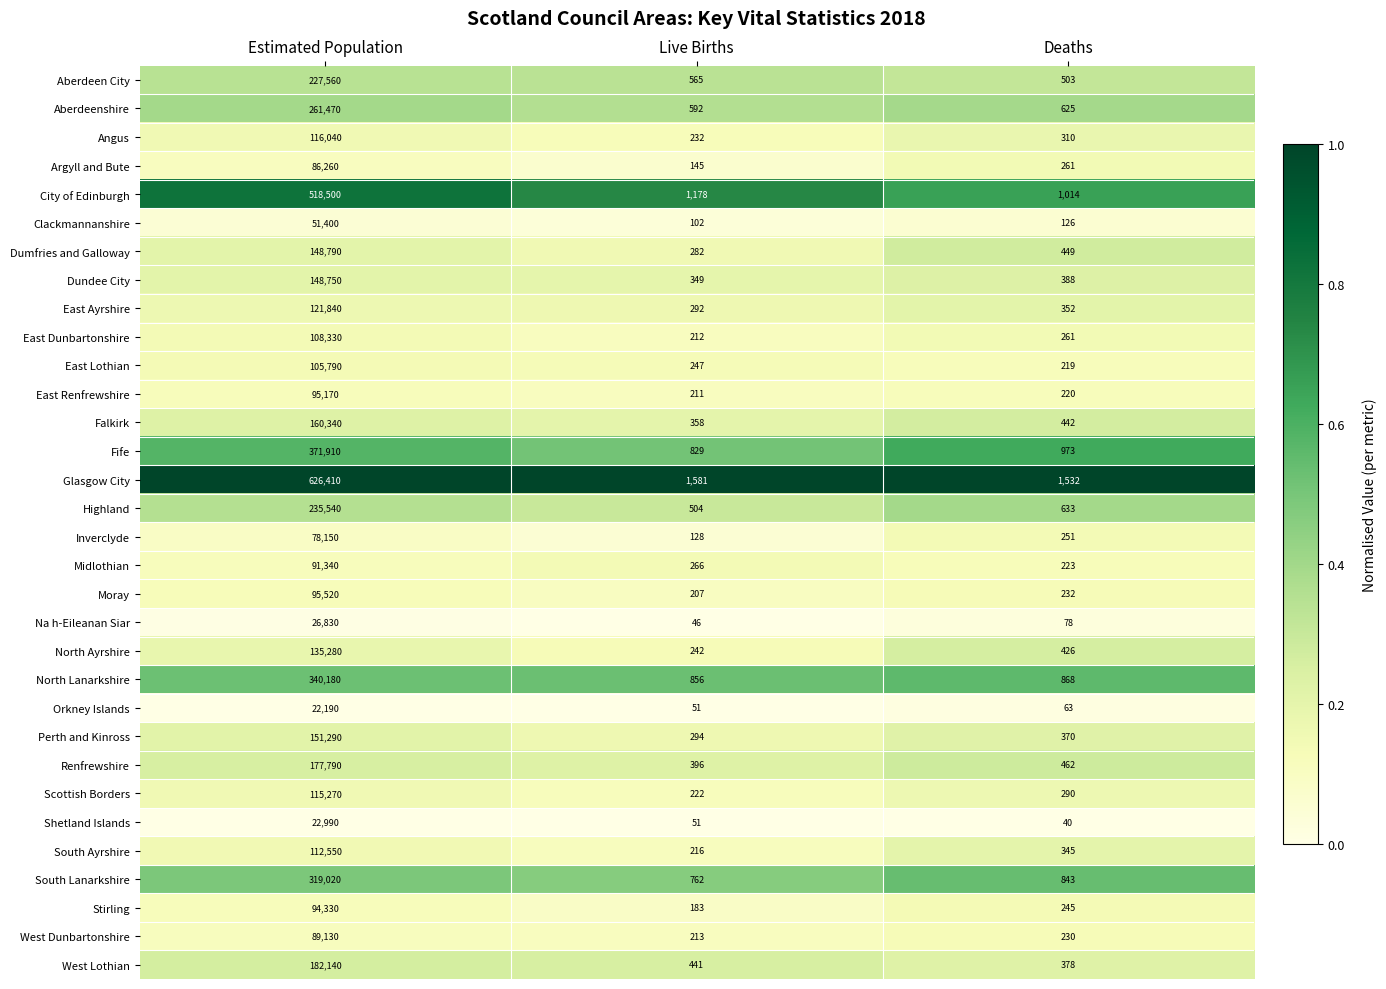

Which series has the largest total across all categories?

Glasgow City